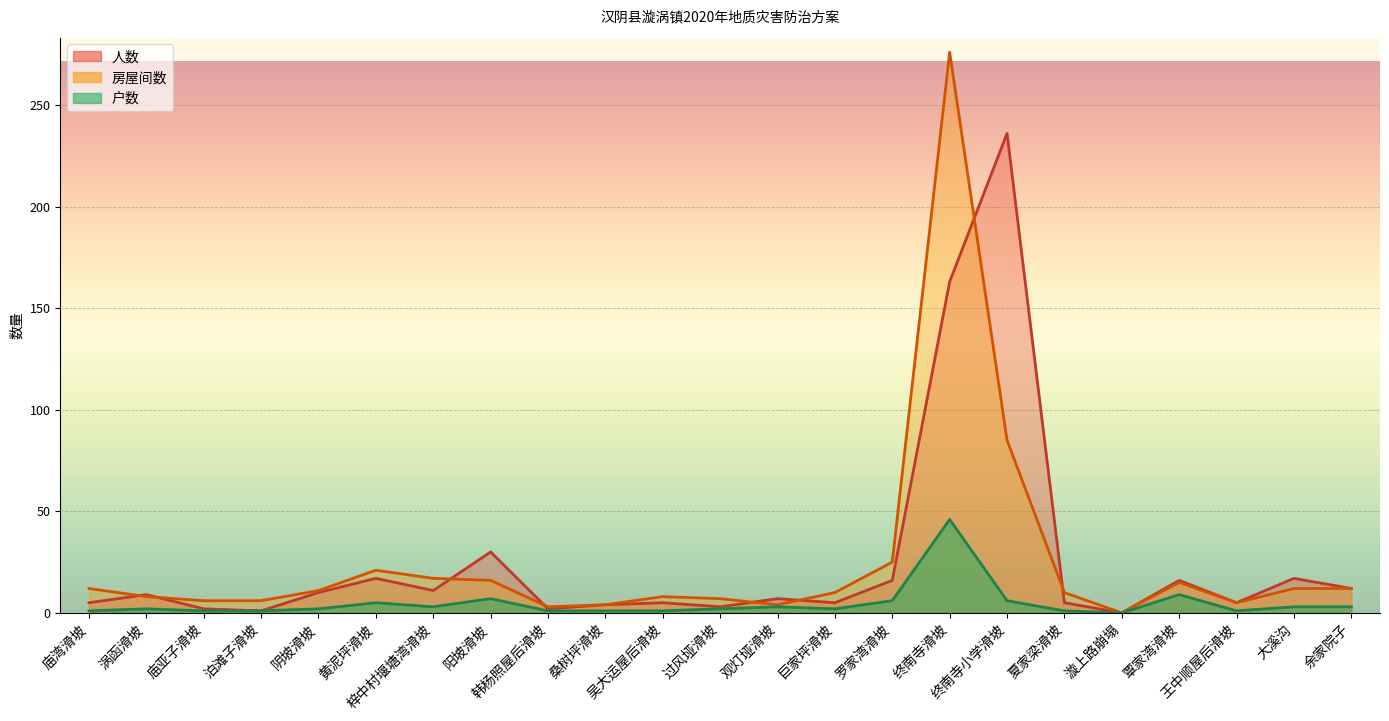

At which category is the sum across all series the highest?

终南寺滑坡